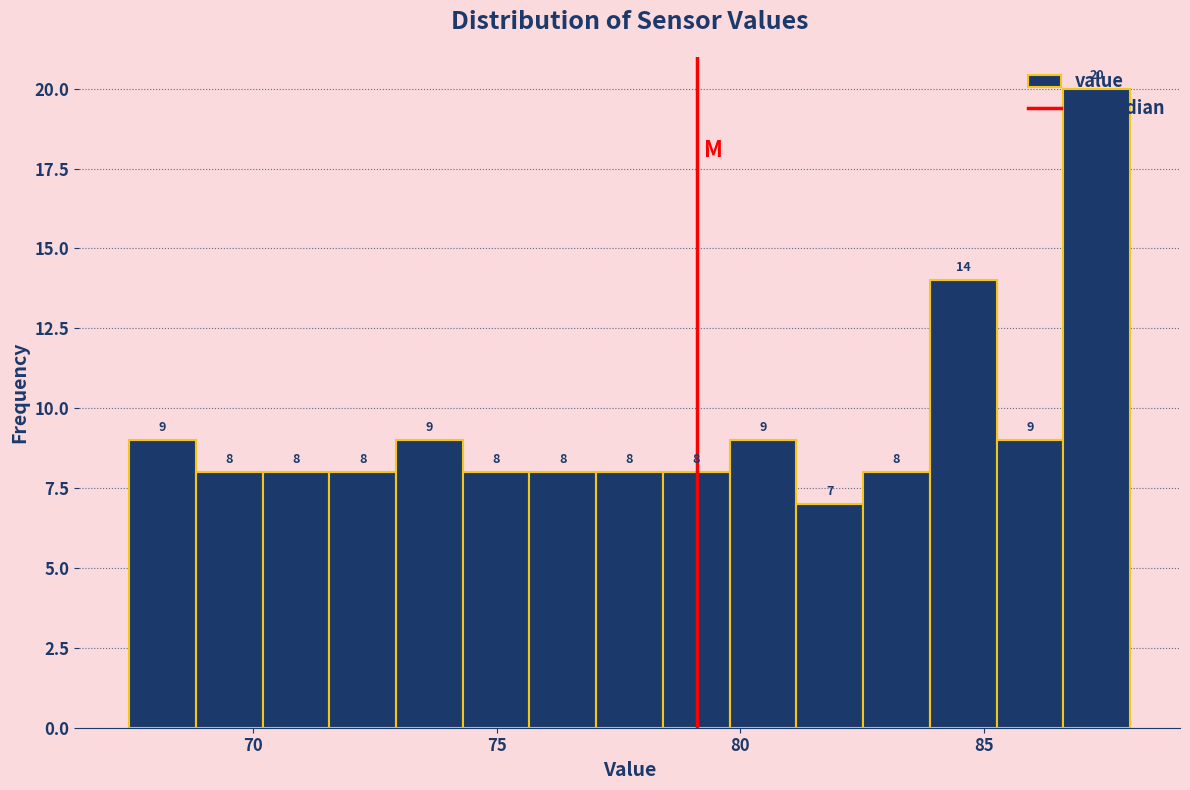

Around what value on the x-axis is the tallest bar? Give the approximate position of its centre, as read against the axis.

87.5